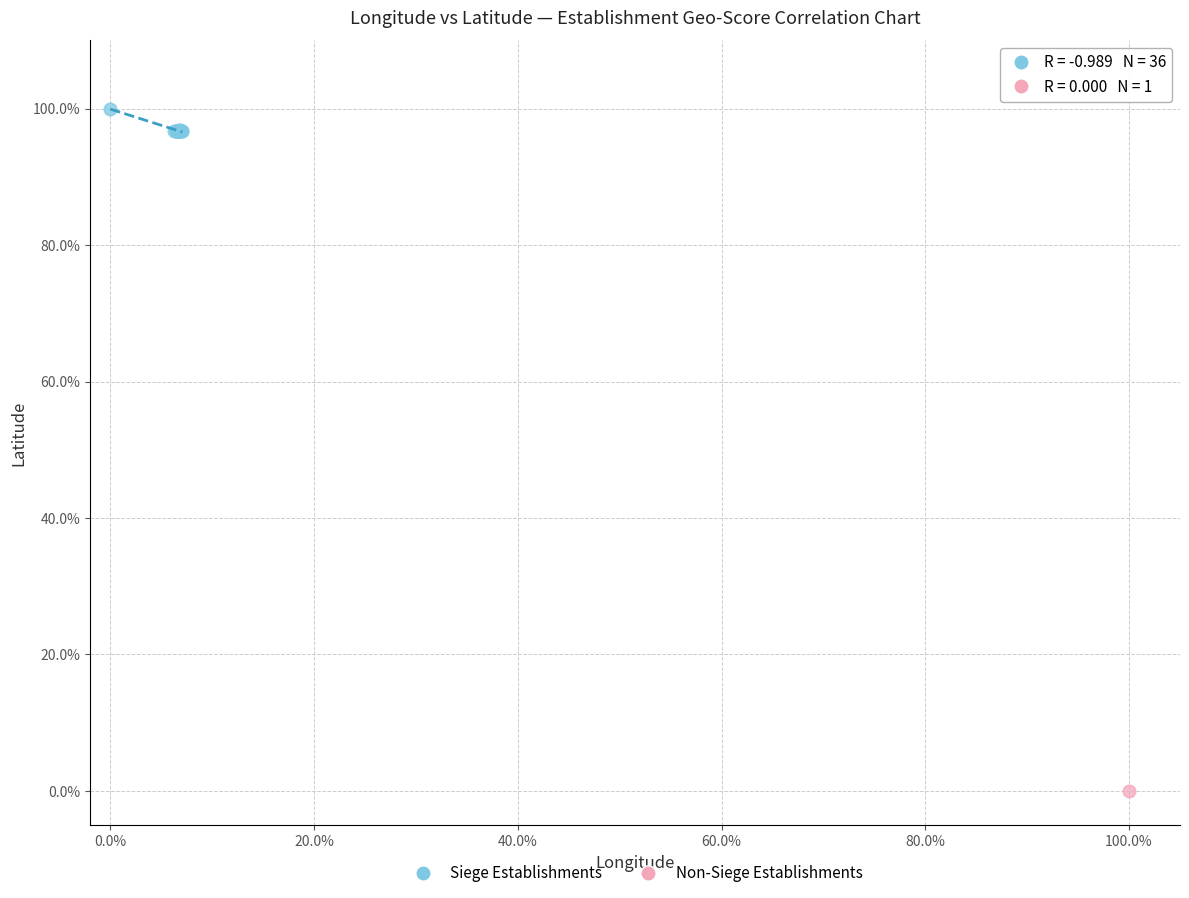

What are all the series names shown in the legend?

Siege Establishments, Non-Siege Establishments